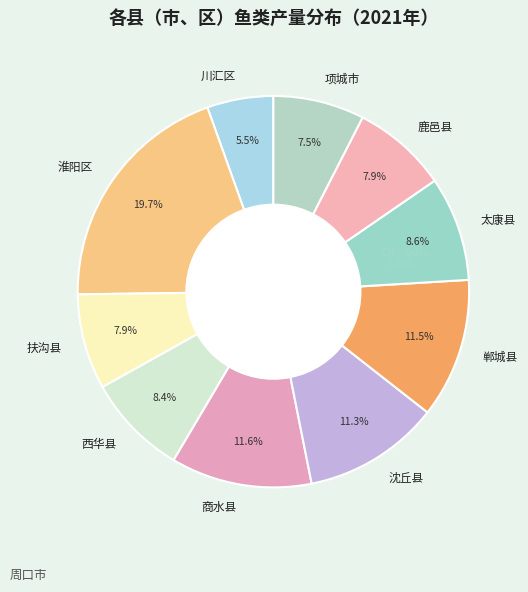

What is the total percentage of 沈丘县 and 川汇区?

16.8%